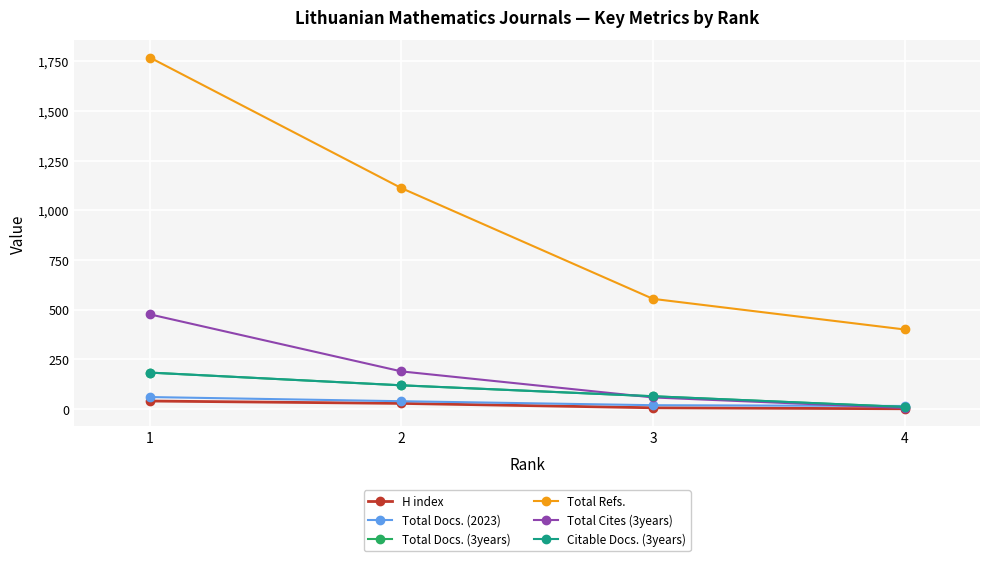

What is the value of the Total Refs. point at the 2nd from the left?

1112